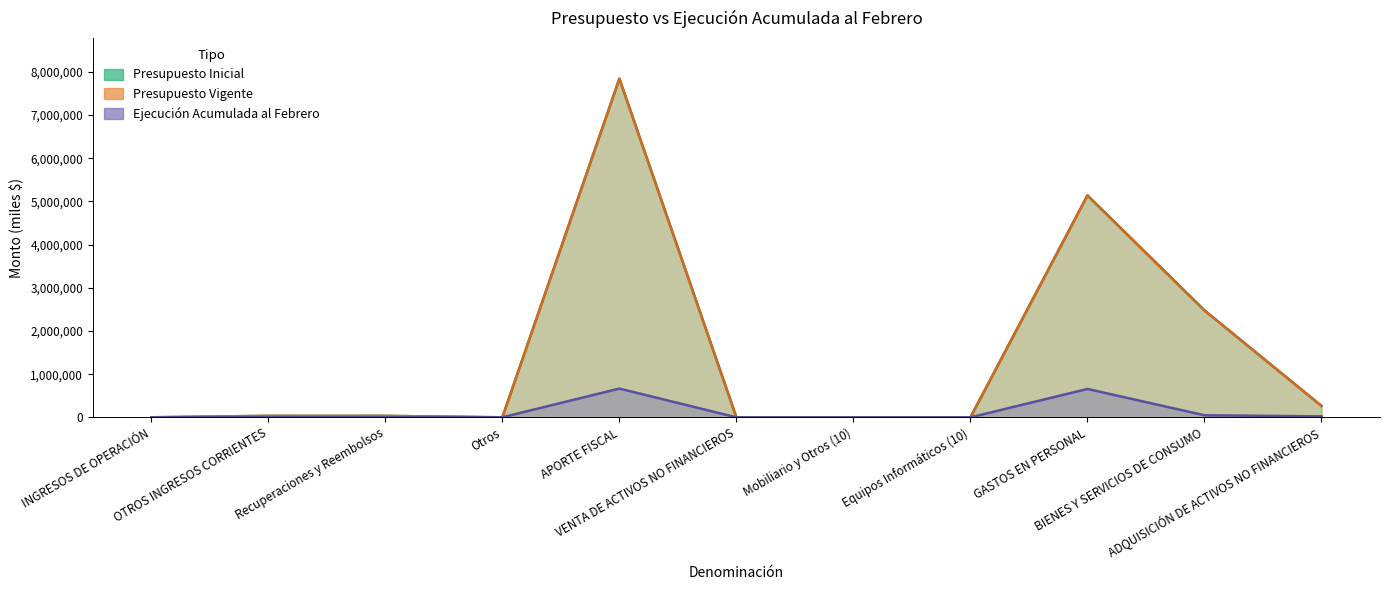

In Presupuesto Vigente, how many points are lower than both neighbors (excluding endpoints)?

1